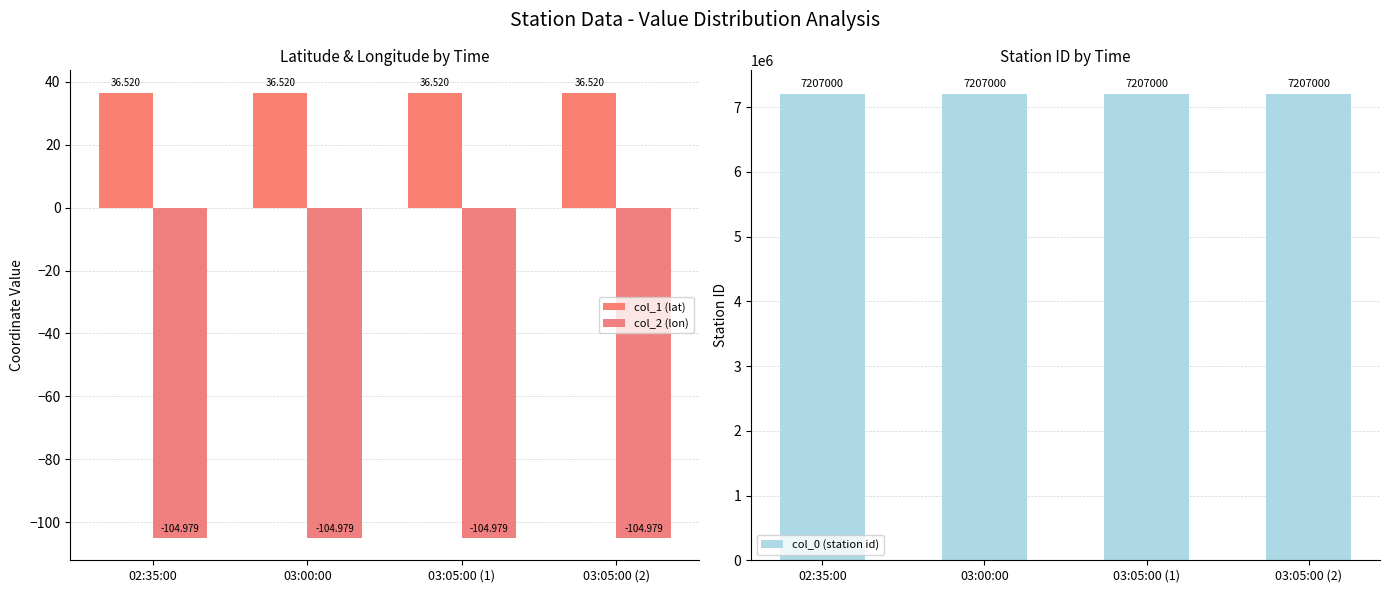

What is the label of the 3rd bar from the left?

03:05:00 (1)